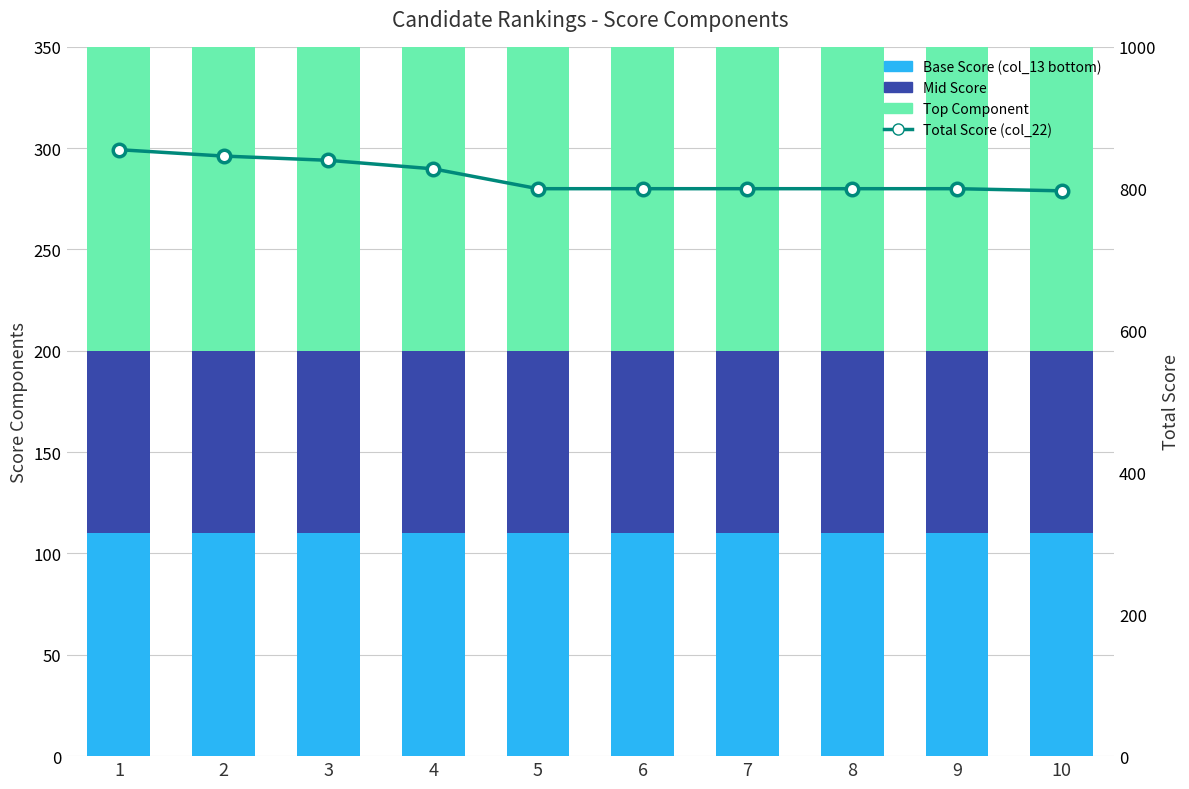

Reading left to right, extract all data points from this chart.

Base Score (col_13 bottom): 110	110	110	110	110	110	110	110	110	110
Mid Score: 90	90	90	90	90	90	90	90	90	90
Top Component: 400	356	400	388	400	400	400	400	400	397
Total Score (col_22): 855	846	840	828	800	800	800	800	800	797